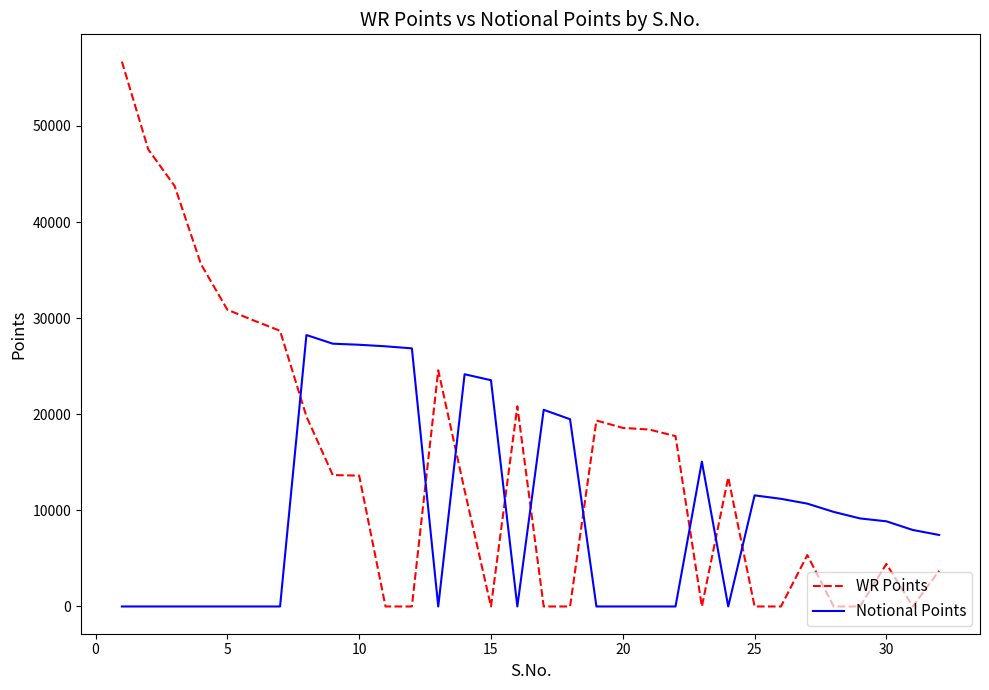

Which series has the largest range (max minus min)?

WR Points